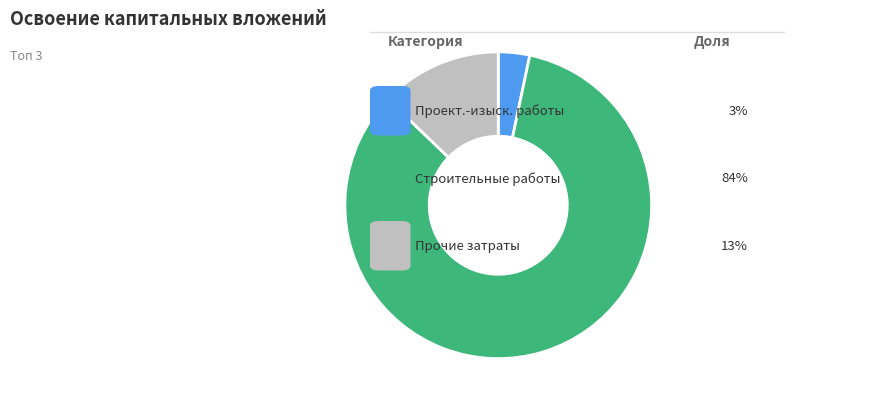

Is there a majority slice in this chart?

Yes